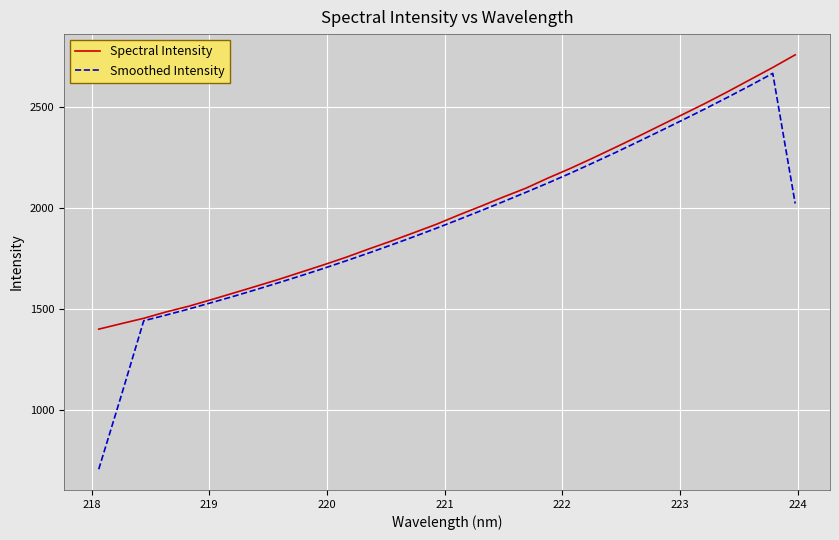

Reading left to right, list all the values displayed in this chart.

Spectral Intensity: 1401.5	1428.7	1455.3	1487.0	1515.0	1547.4	1580.6	1614.0	1648.0	1684.0	1720.0	1757.6	1798.3	1837.5	1878.7	1920.1	1966.3	2010.4	2056.1	2099.6	2150.5	2198.6	2249.8	2302.6	2355.9	2410.8	2465.6	2520.5	2578.3	2637.9	2697.6	2760.4
Smoothed Intensity: 707.6	1071.4	1443.1	1471.5	1501.2	1532.5	1564.3	1597.5	1631.6	1666.5	1702.4	1740.0	1778.3	1818.0	1858.6	1900.6	1943.9	1988.2	2033.1	2079.1	2126.2	2174.6	2225.4	2276.7	2329.8	2383.7	2438.2	2493.8	2550.6	2608.6	2668.6	2024.0